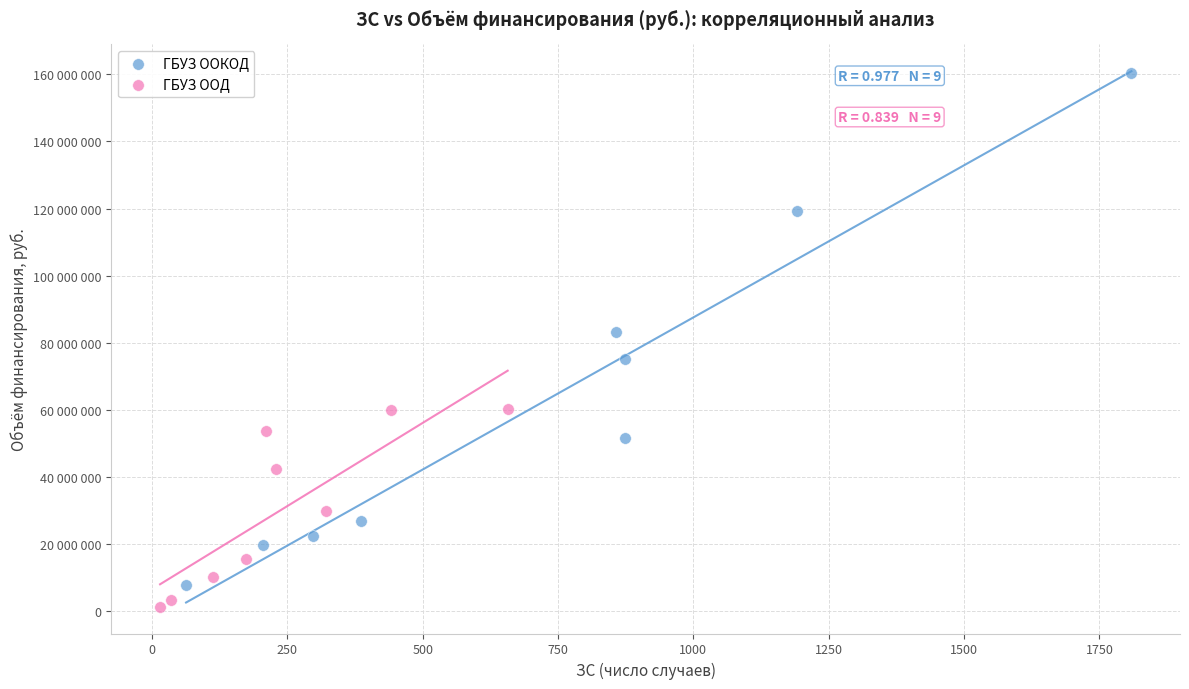

Which series contains the lowest Y value?

ГБУЗ ООД